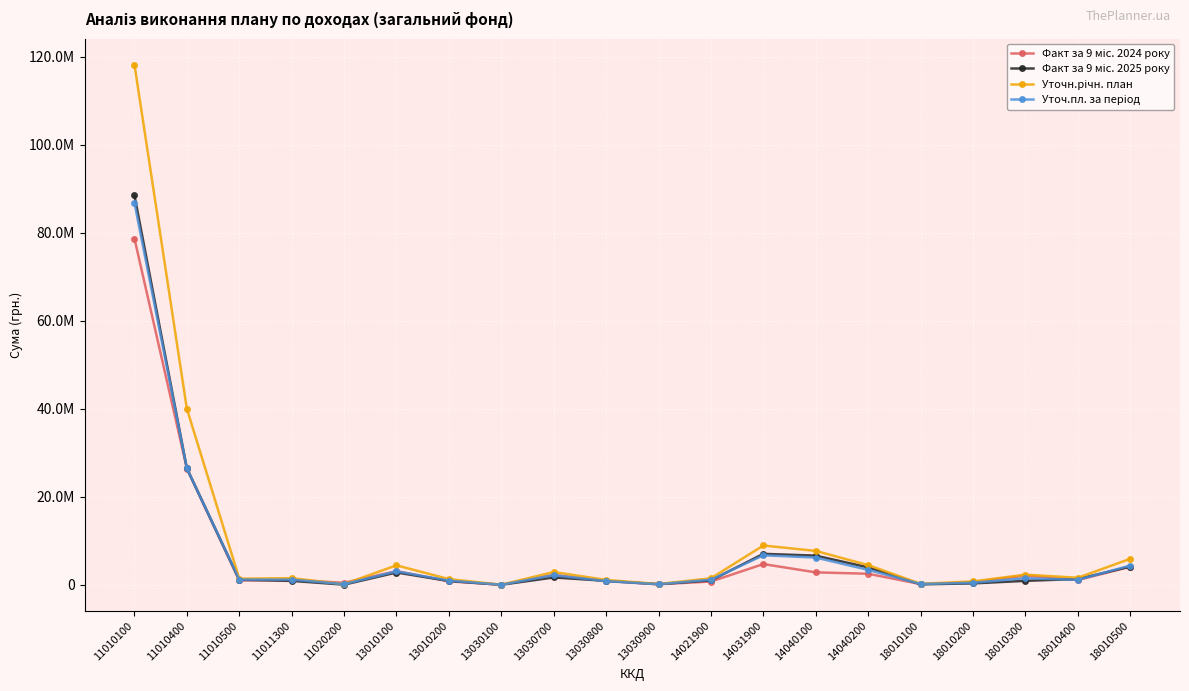

Where is the first local minimum for Уточн.річн. план?

11010500